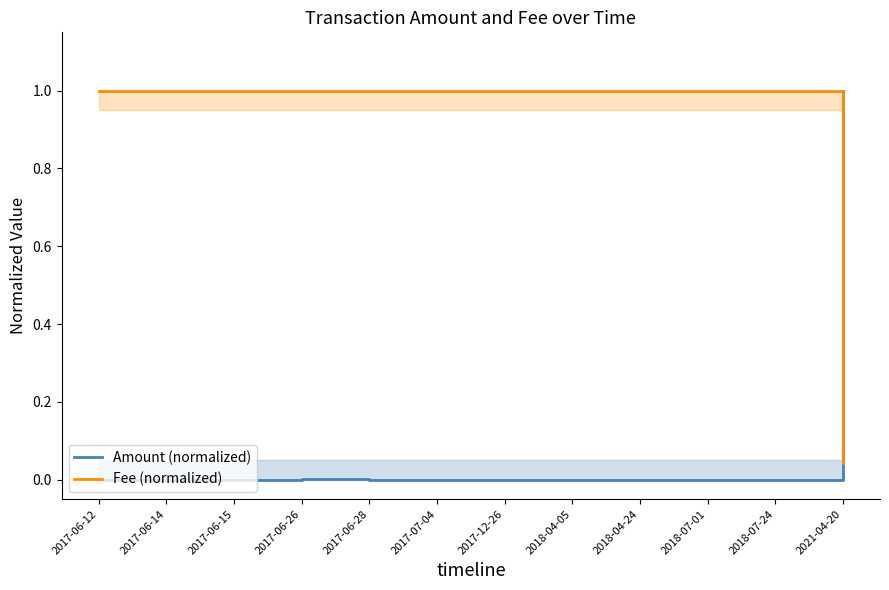

How many values in Amount (normalized) are above zero?

4